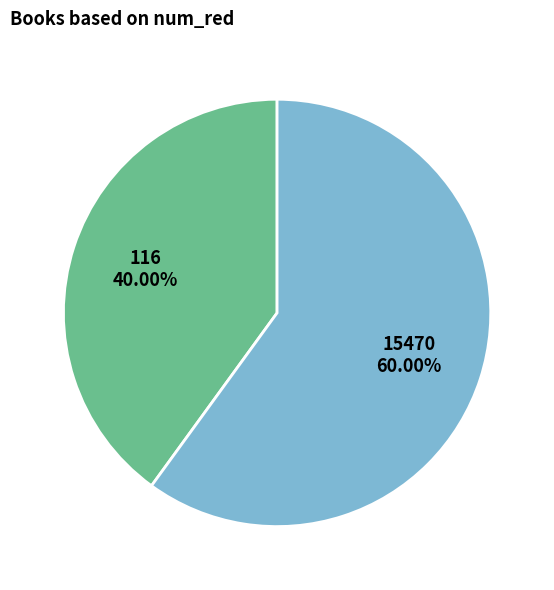

Does any single category account for the majority?

Yes